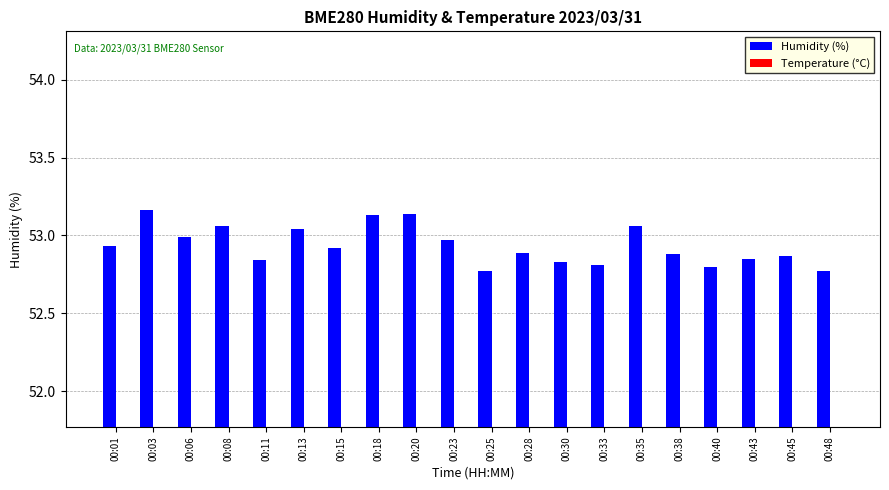

Reading left to right, extract all data points from this chart.

Humidity (%): 00:01=52.9	00:03=53.2	00:06=53.0	00:08=53.1	00:11=52.8	00:13=53.0	00:15=52.9	00:18=53.1	00:20=53.1	00:23=53.0	00:25=52.8	00:28=52.9	00:30=52.8	00:33=52.8	00:35=53.1	00:38=52.9	00:40=52.8	00:43=52.9	00:45=52.9	00:48=52.8
Temperature (°C): 00:01=20.3	00:03=20.3	00:06=20.4	00:08=20.3	00:11=20.3	00:13=20.4	00:15=20.3	00:18=20.3	00:20=20.3	00:23=20.3	00:25=20.3	00:28=20.4	00:30=20.3	00:33=20.3	00:35=20.4	00:38=20.4	00:40=20.3	00:43=20.4	00:45=20.4	00:48=20.4